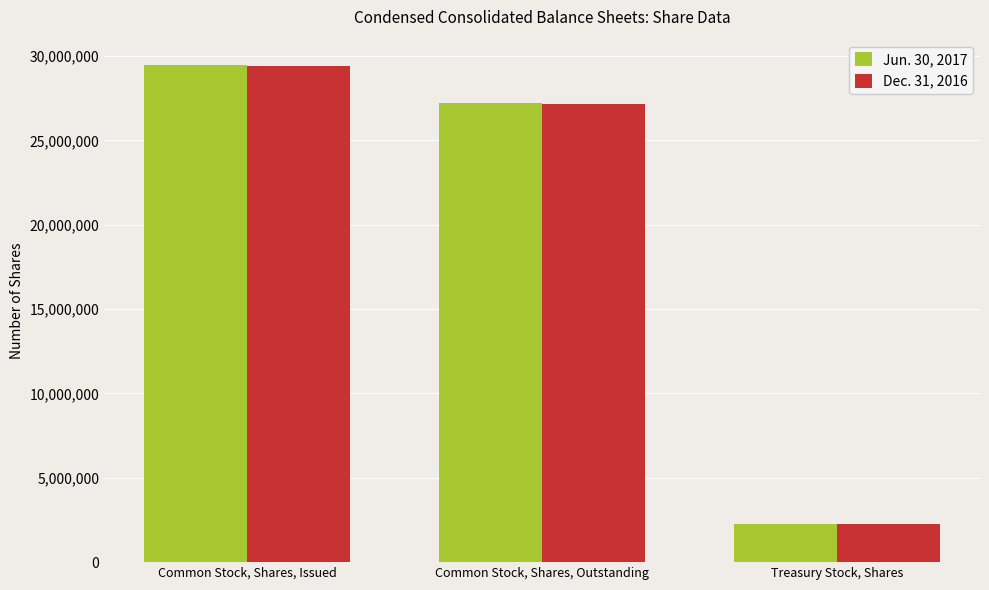

At which label is Jun. 30, 2017 closest to 15873882?

Common Stock, Shares, Outstanding